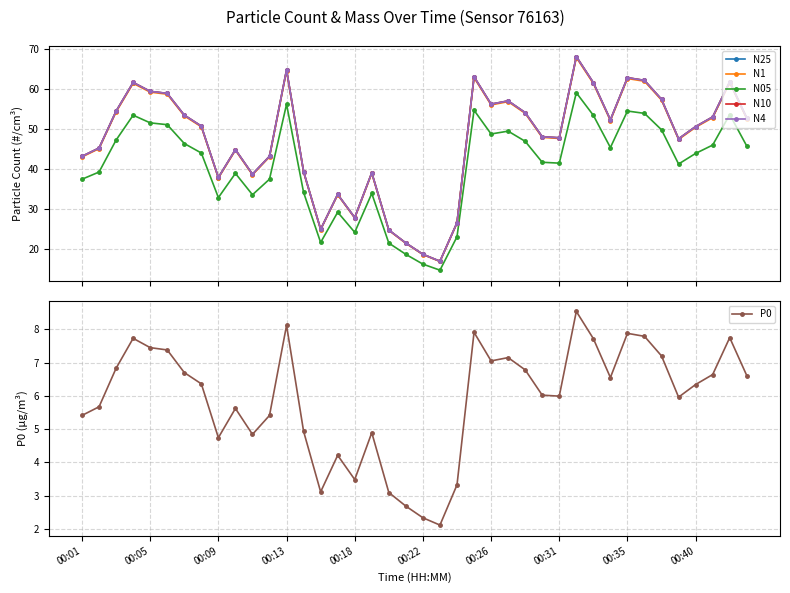

True or false: N05 and N25 intersect in this chart.

False